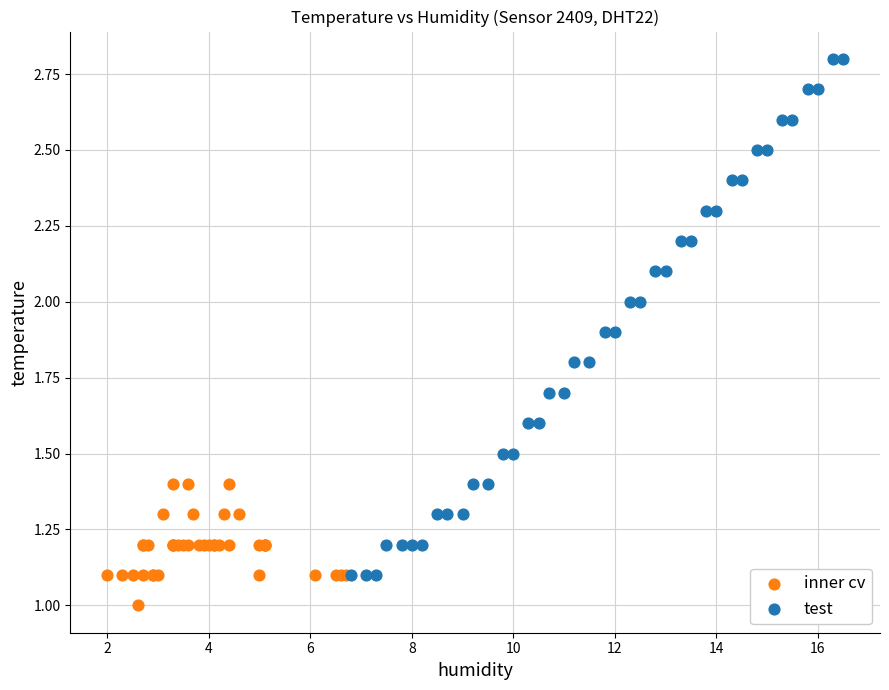

Which series reaches the minimum Y coordinate?

inner cv